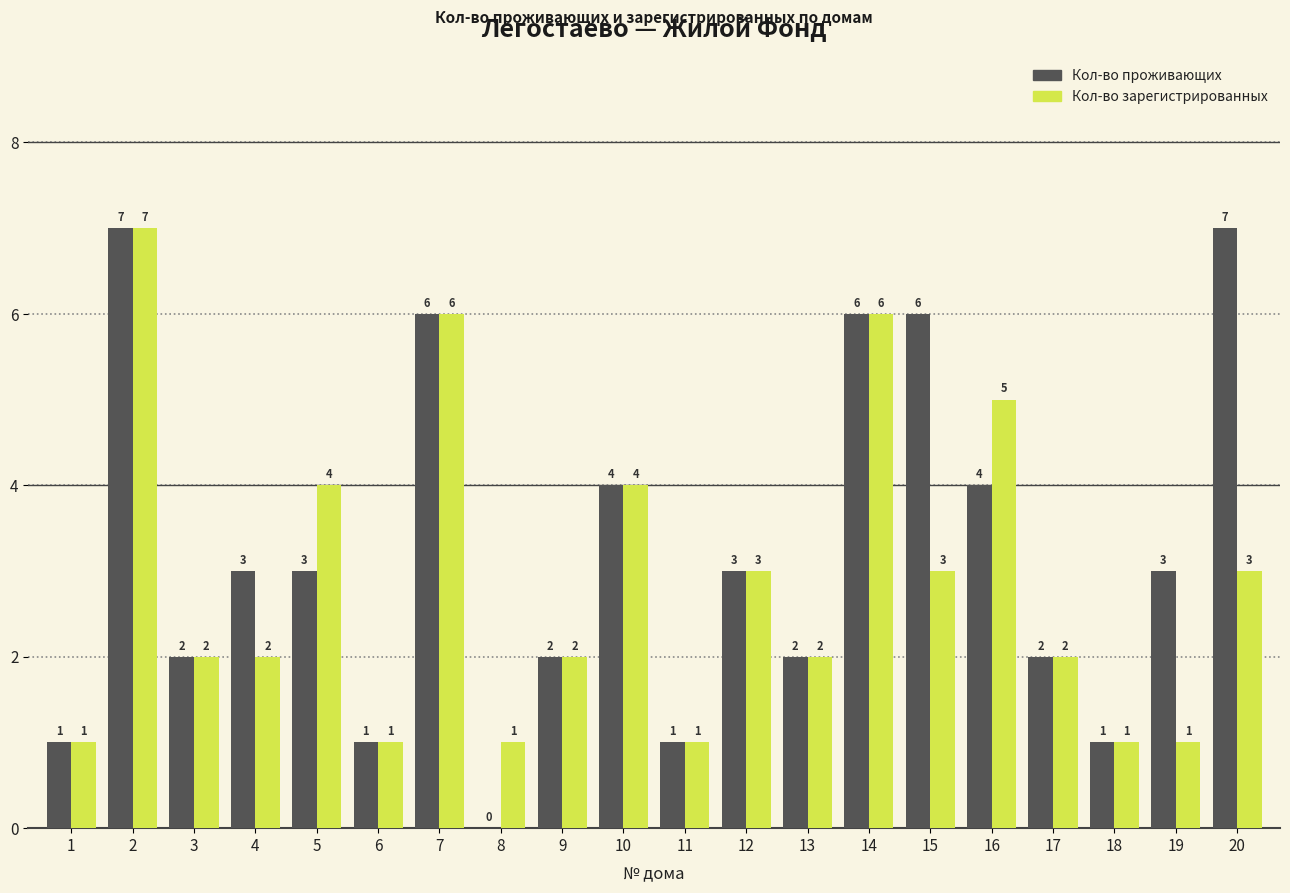

How many Кол-во проживающих values are between 2 and 6?

13